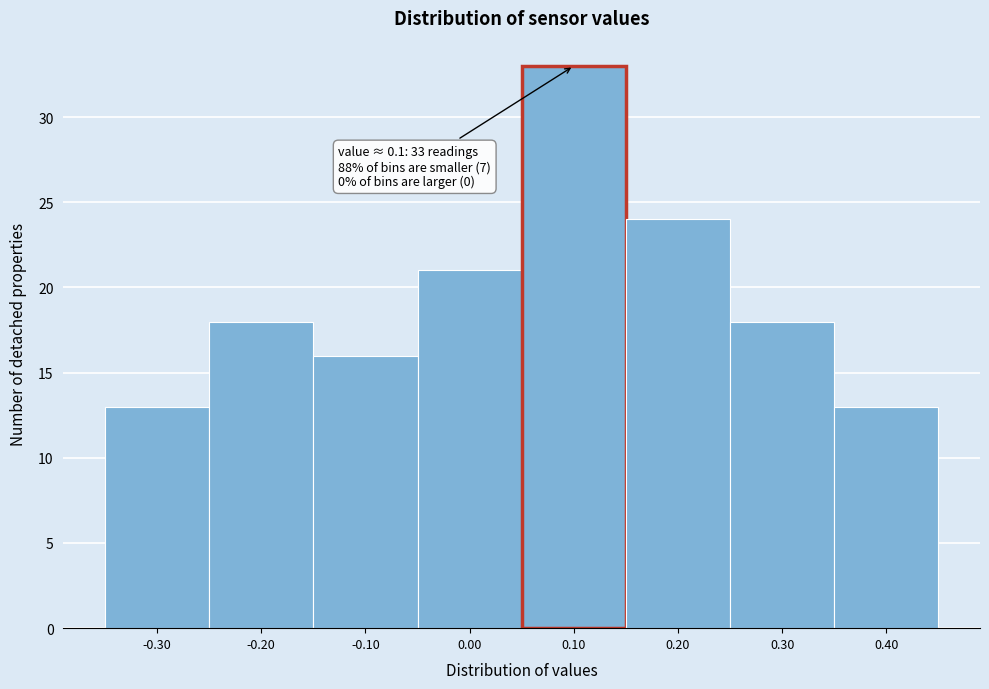

Which range on the x-axis has the tallest bar?

0.05 to 0.15